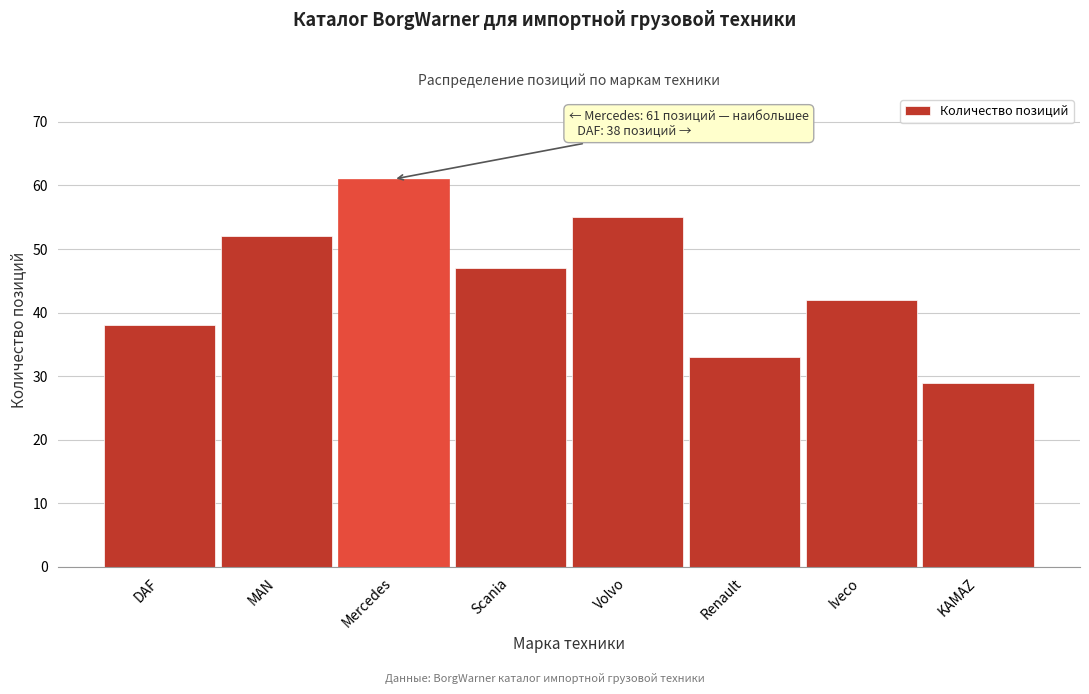

Reading left to right, extract all data points from this chart.

38	52	61	47	55	33	42	29